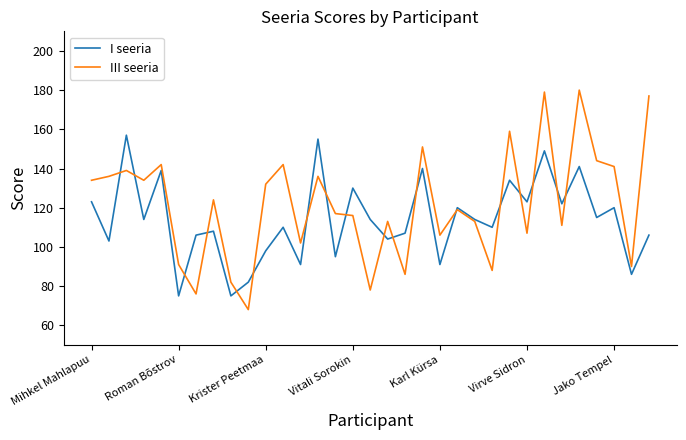

Which series has the largest total across all categories?

III seeria